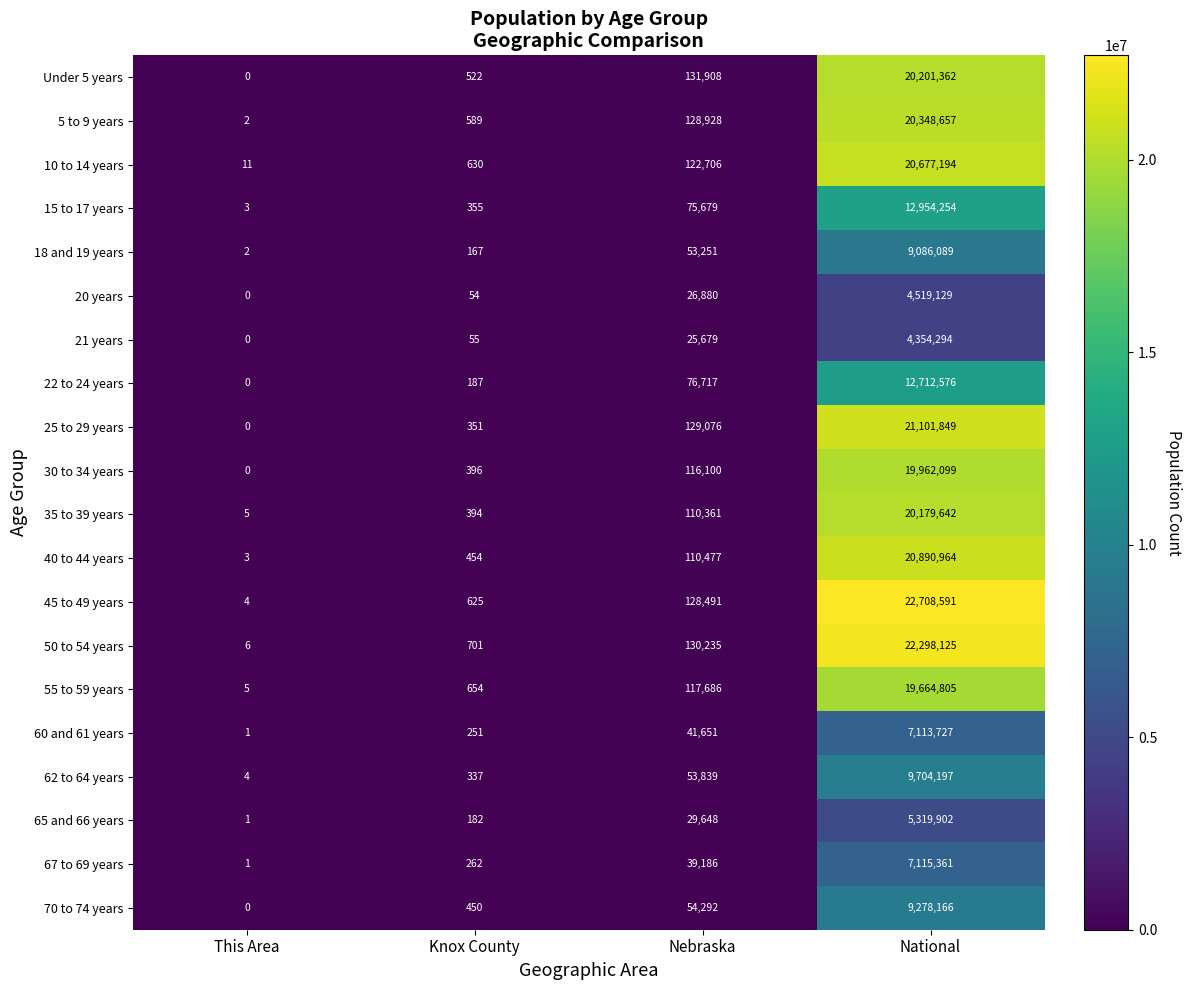

Rank the series by their maximum value, from highest to lowest.

45 to 49 years, 50 to 54 years, 25 to 29 years, 40 to 44 years, 10 to 14 years, 5 to 9 years, Under 5 years, 35 to 39 years, 30 to 34 years, 55 to 59 years, 15 to 17 years, 22 to 24 years, 62 to 64 years, 70 to 74 years, 18 and 19 years, 67 to 69 years, 60 and 61 years, 65 and 66 years, 20 years, 21 years